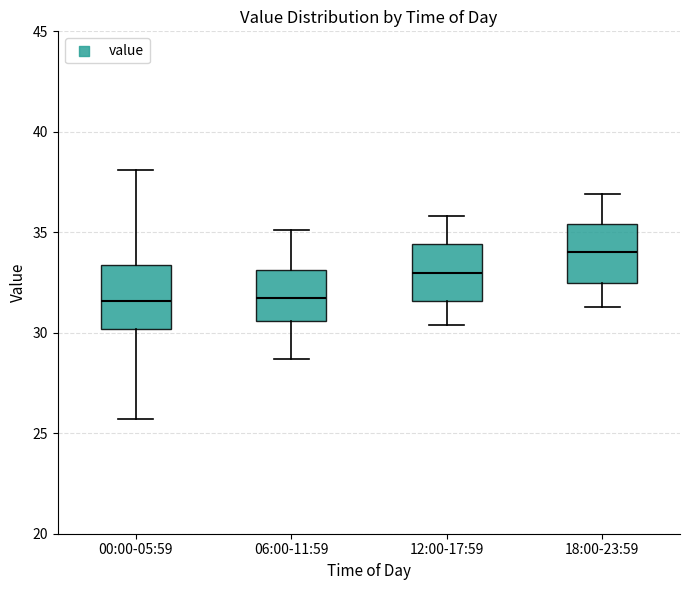

Reading left to right, read every box against the y-axis: the position of its median line, the range the box covers, and the ends of its whiskers. The values are not printed on the chart, so give them approximately, as read against the axis.

00:00-05:59: median 31.5, box 30.0 to 33.5, whiskers 25.5 to 38.0
06:00-11:59: median 32.0, box 30.5 to 33.0, whiskers 28.5 to 35.0
12:00-17:59: median 33.0, box 31.5 to 34.5, whiskers 30.5 to 36.0
18:00-23:59: median 34.0, box 32.5 to 35.5, whiskers 31.5 to 37.0